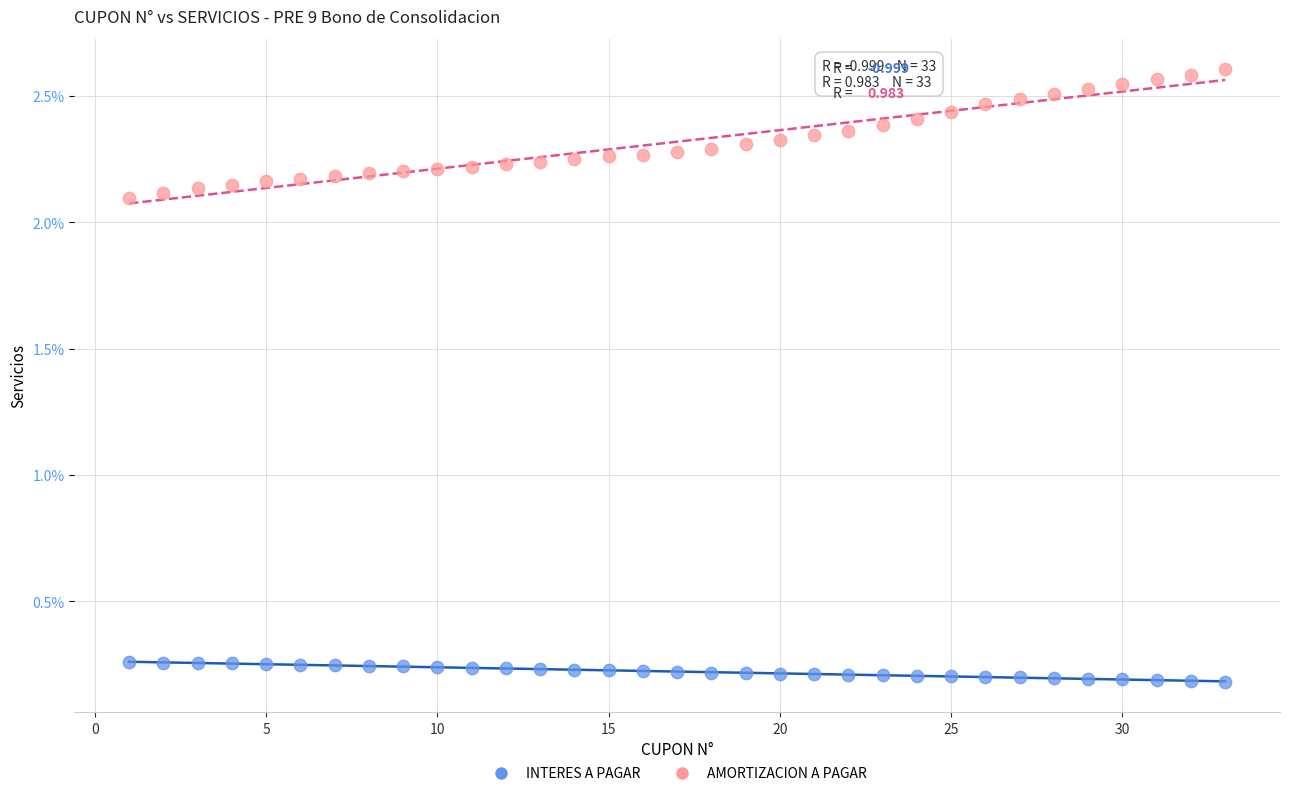

Which series reaches the maximum Y coordinate?

AMORTIZACION A PAGAR